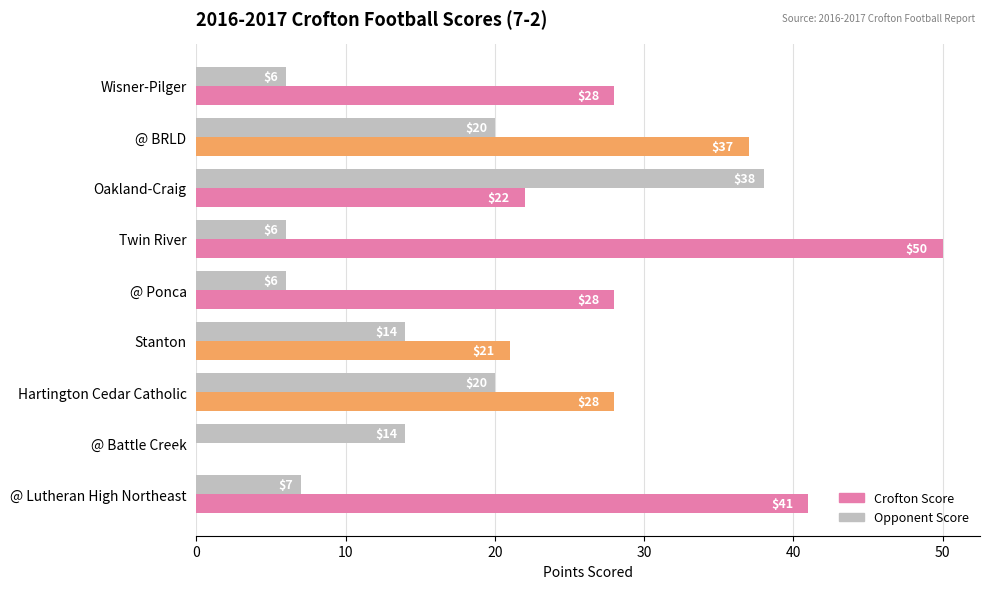

How many series are shown in this chart?

2